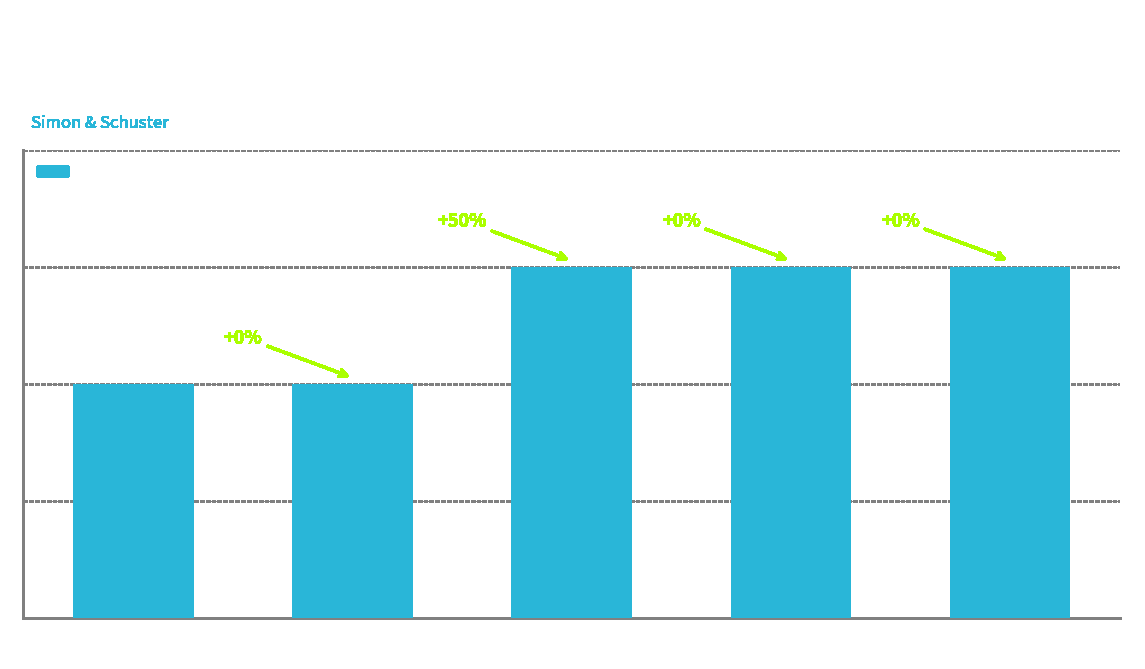

What is the value of the 1st bar from the left?

2